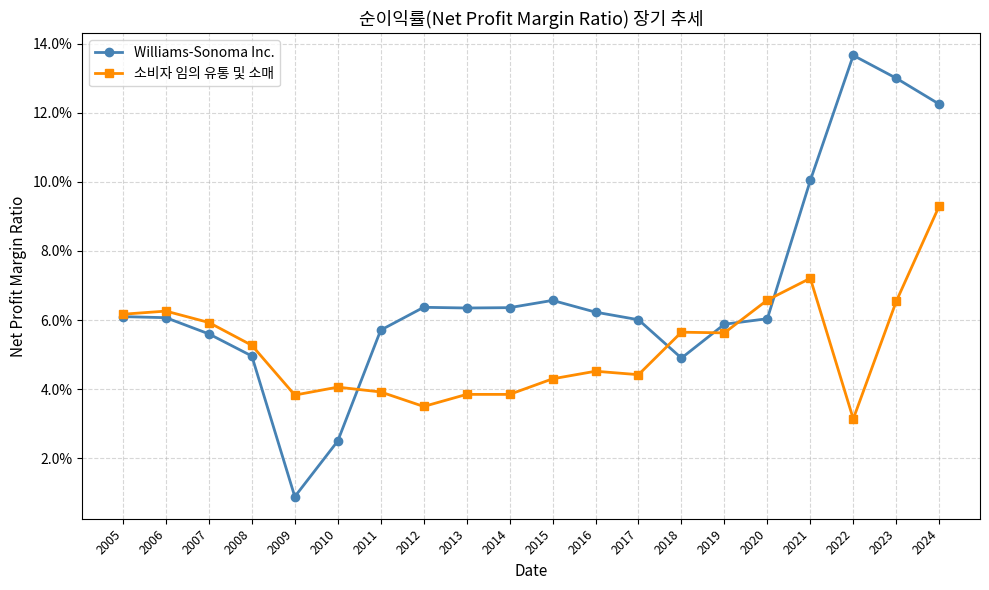

What are all the series names shown in the legend?

Williams-Sonoma Inc., 소비자 임의 유통 및 소매